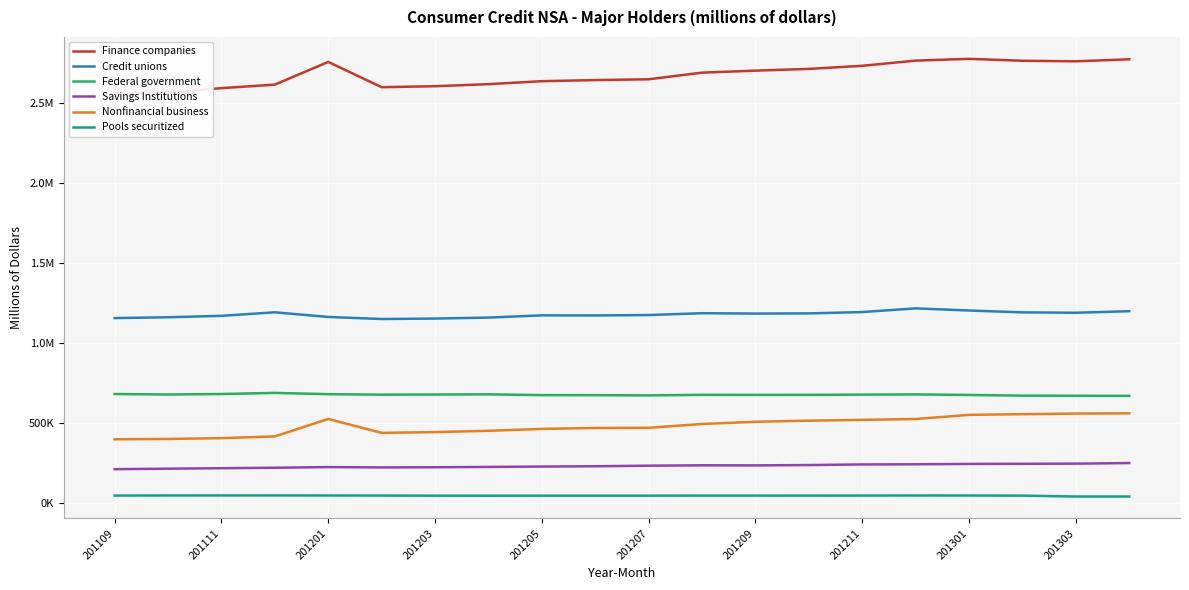

True or false: Credit unions and Federal government cross at least once.

False